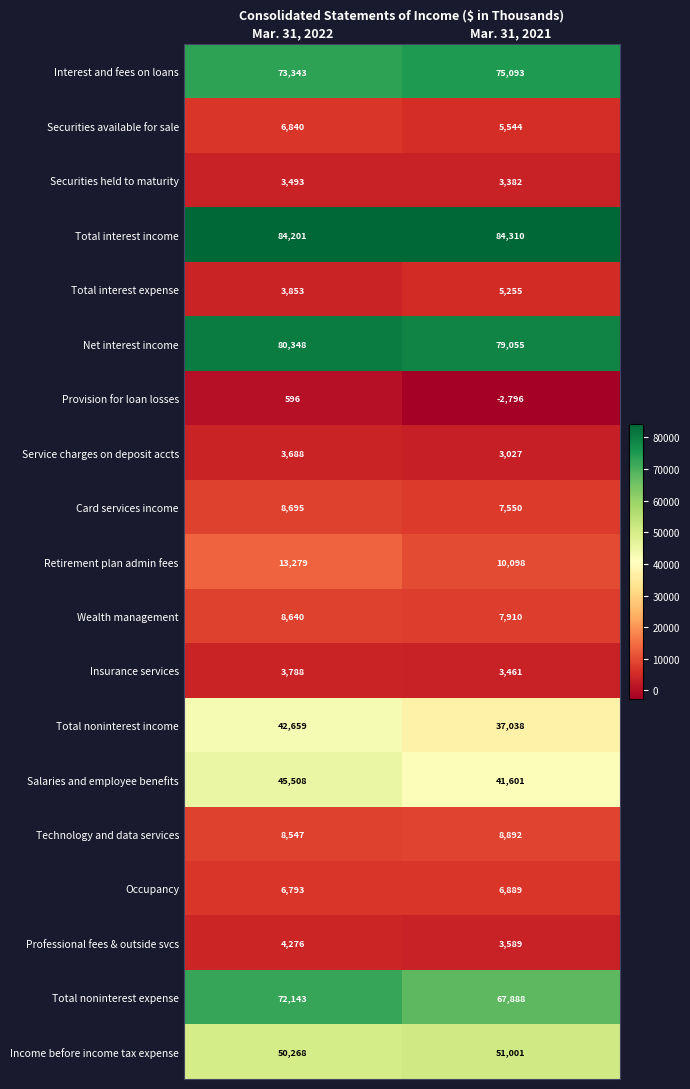

List the series in order of their peak value, highest first.

Total interest income, Net interest income, Interest and fees on loans, Total noninterest expense, Income before income tax expense, Salaries and employee benefits, Total noninterest income, Retirement plan admin fees, Technology and data services, Card services income, Wealth management, Occupancy, Securities available for sale, Total interest expense, Professional fees & outside svcs, Insurance services, Service charges on deposit accts, Securities held to maturity, Provision for loan losses